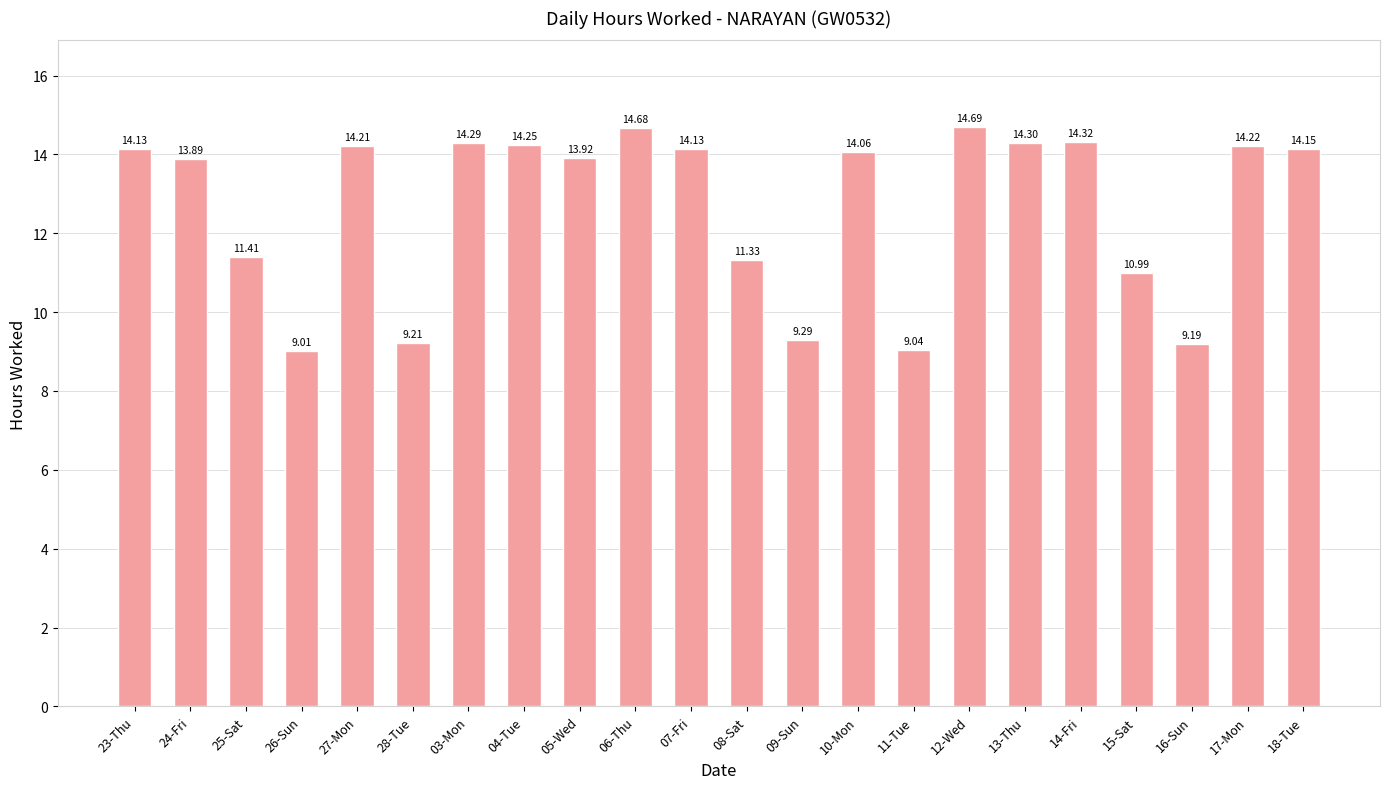

What is the greatest value displayed?

14.7